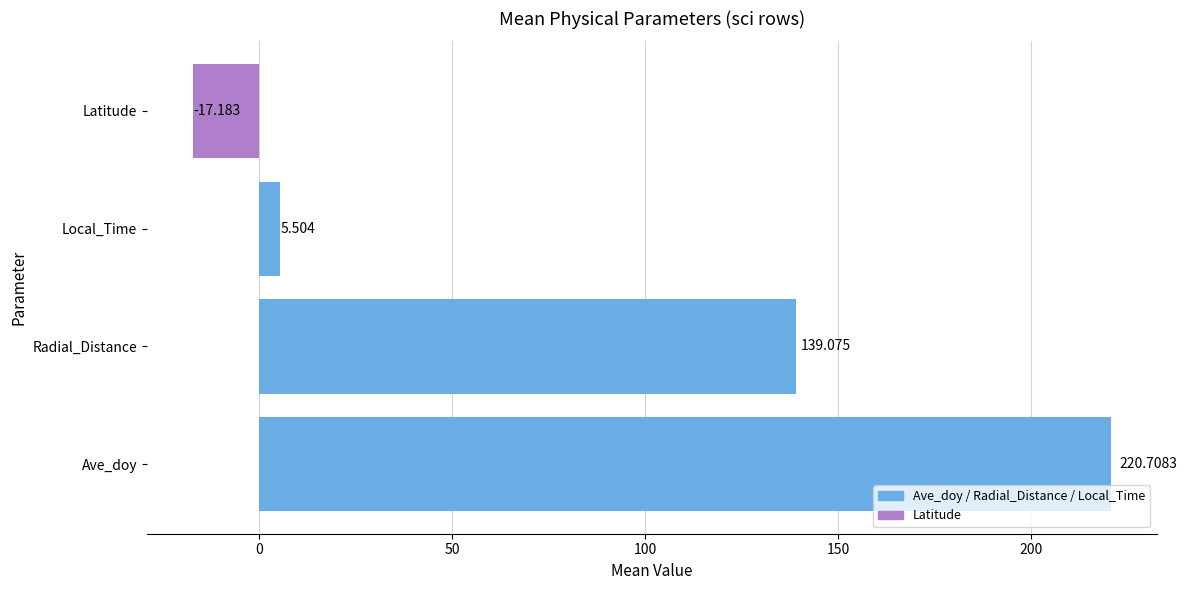

How many categories are shown in the chart?

4